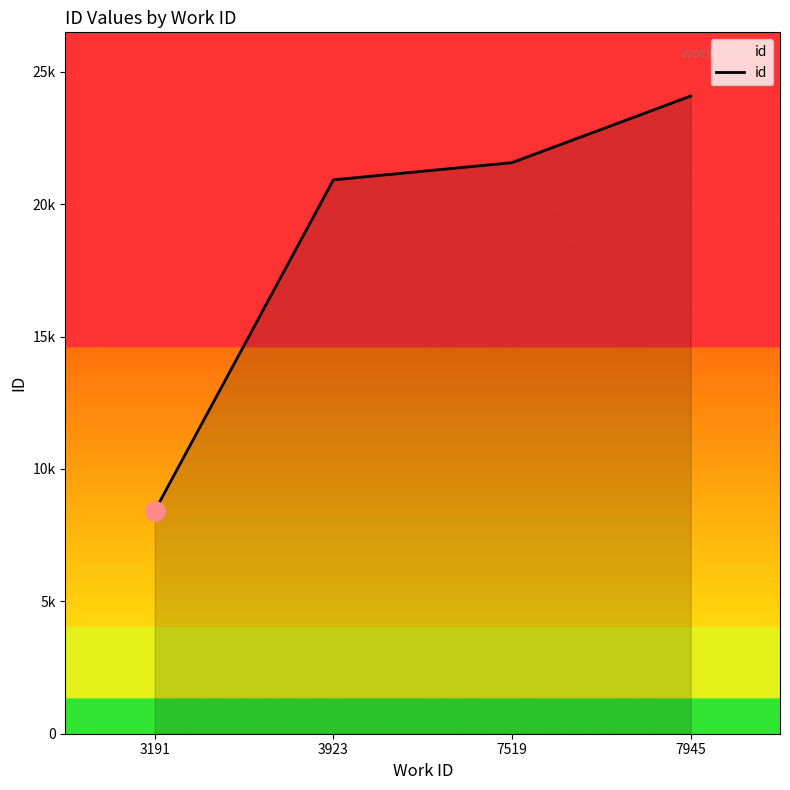

Reading left to right, transcribe all the data shown in this chart.

3191=8414	3923=20921	7519=21570	7945=24084